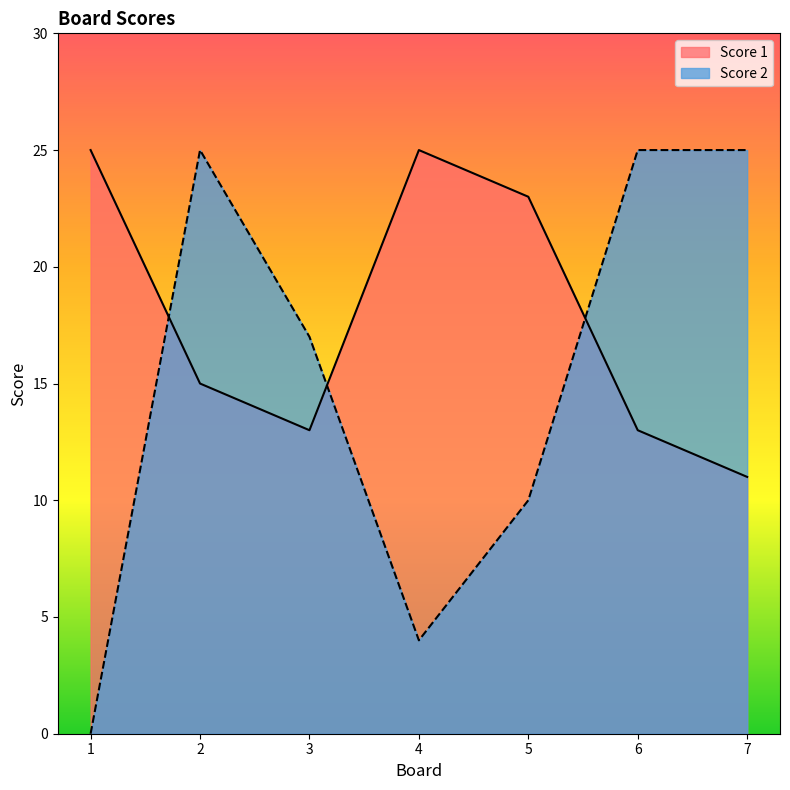

What is the spread (max minus min) of values at 6?

12